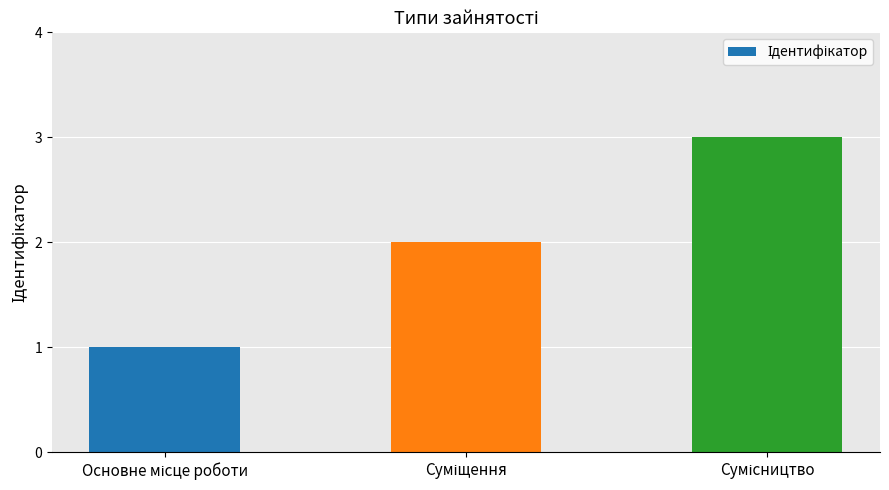

What is the maximum value shown in the chart?

3